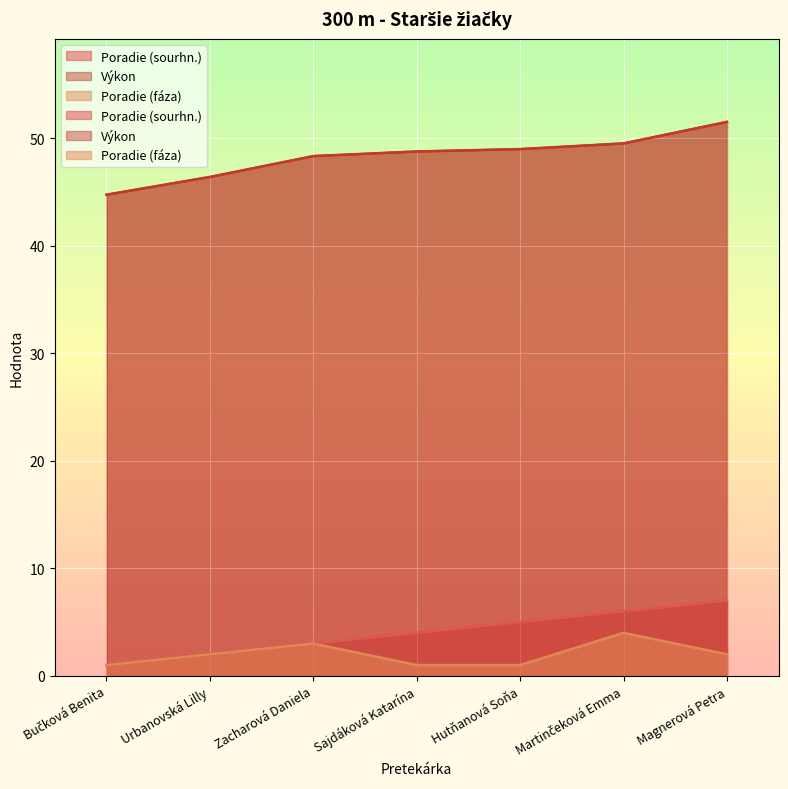

Between Sajdáková Katarína and Martinčeková Emma, which is larger?

Martinčeková Emma